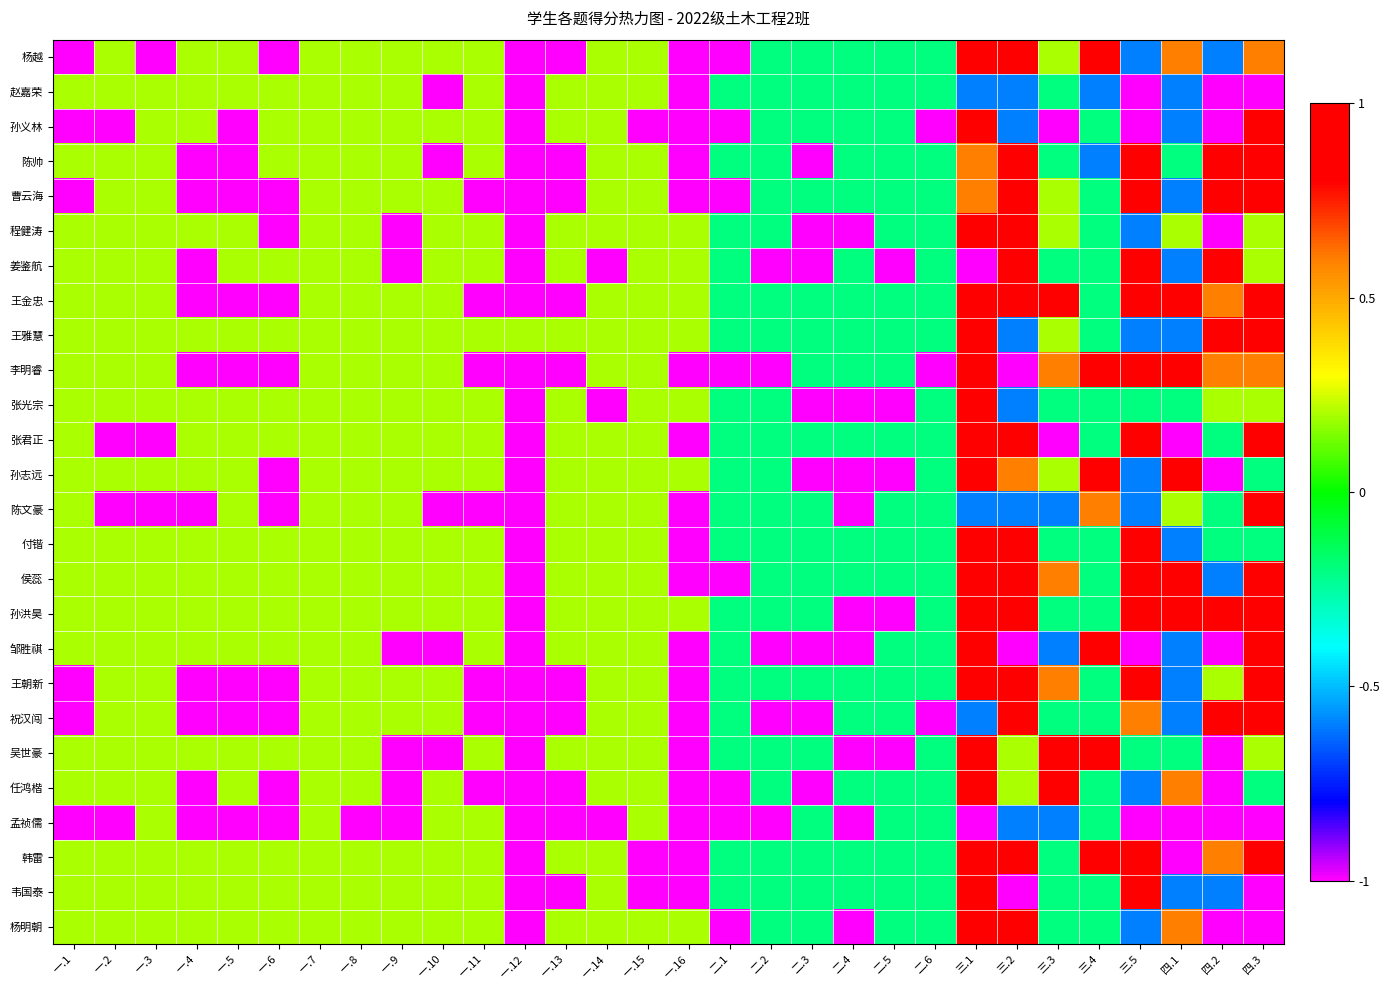

Between 一.10 and 四.1, which is larger?

四.1